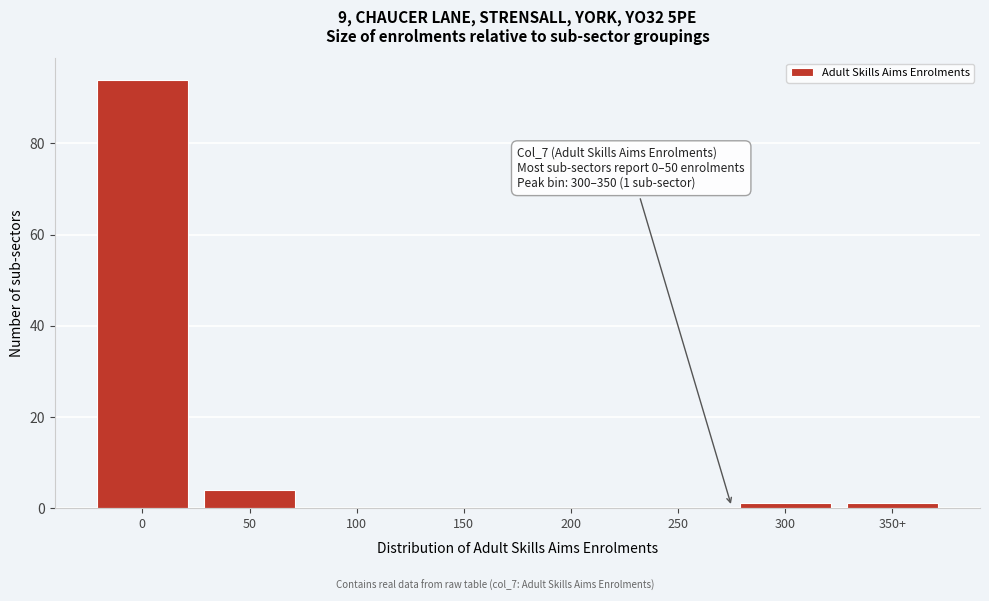

Reading left to right, extract all data points from this chart.

0=94	50=4	100=0	150=0	200=0	250=0	300=1	350+=1